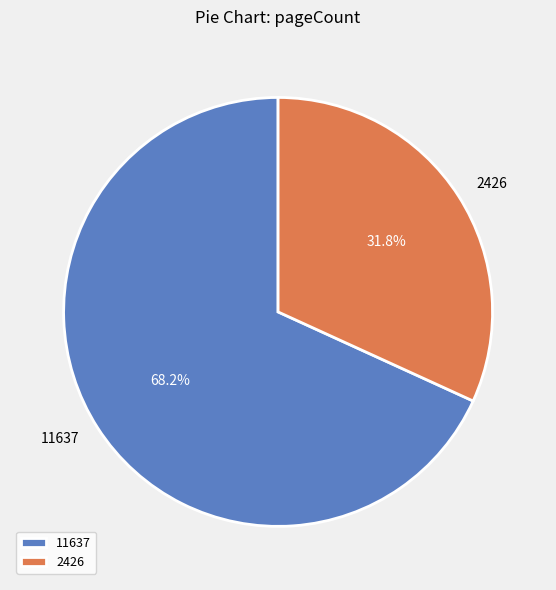

Combined, do 11637 and 2426 account for over 50%?

Yes